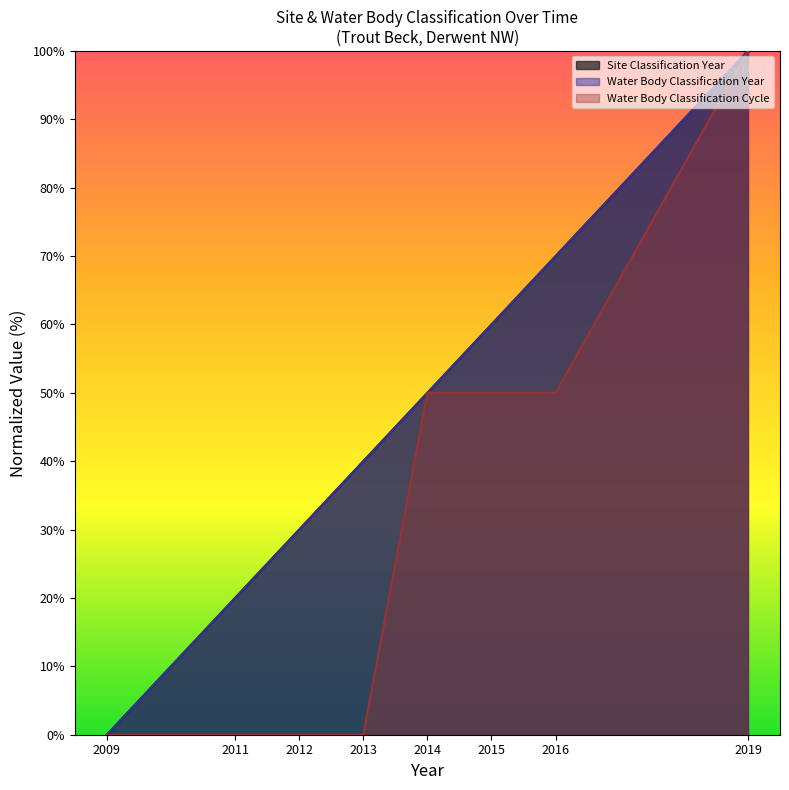

The value of Site Classification Year at 2012 is 30. True or false?

True